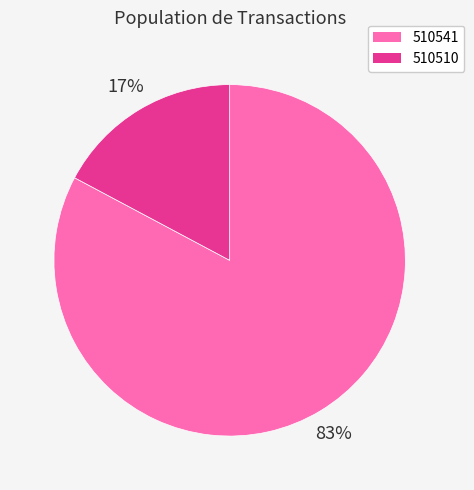

Is the sum of 510510 and 510541 greater than half?

Yes